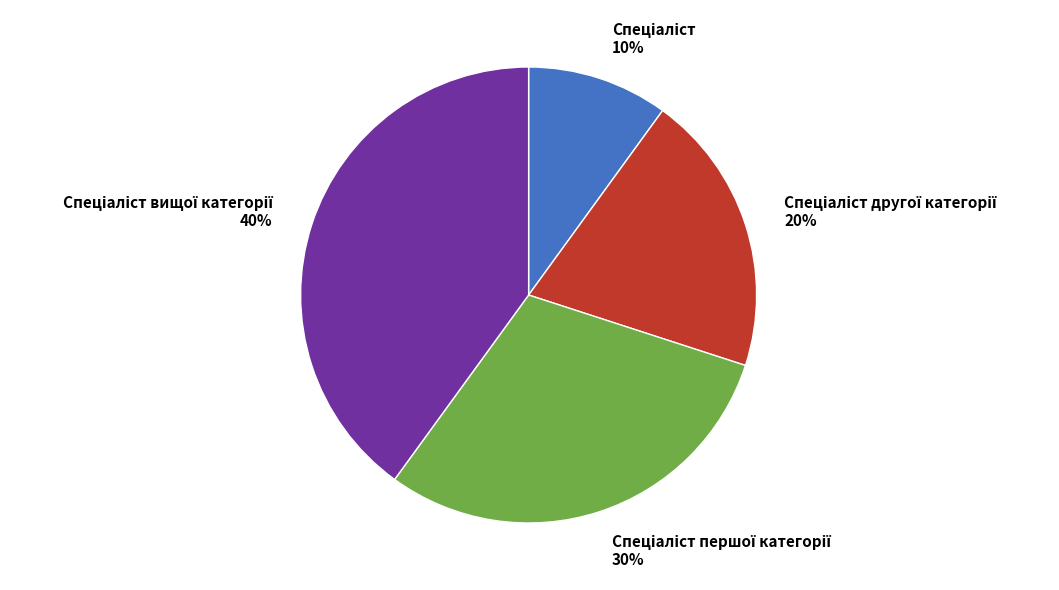

Does any single category account for the majority?

No